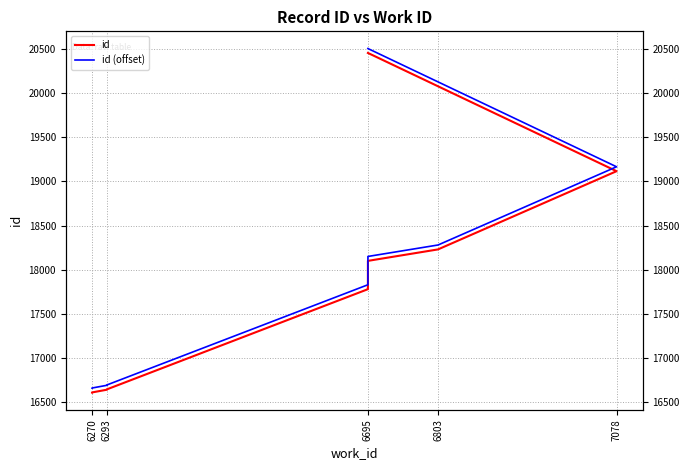

What position from the left is 6293?

2